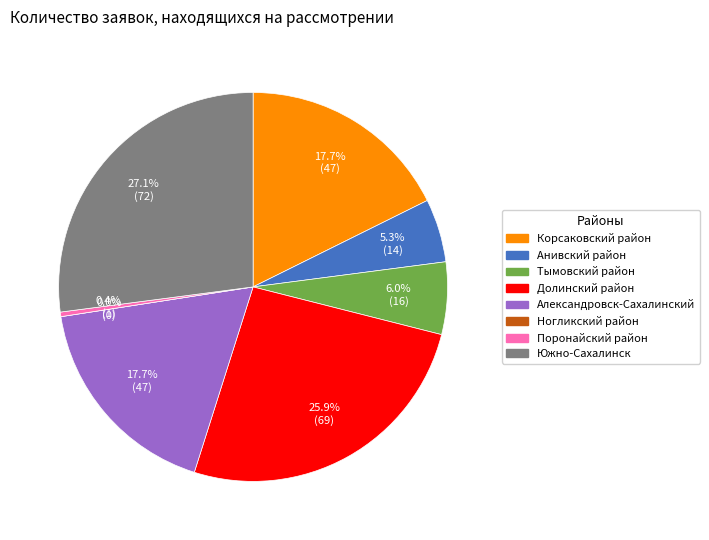

Do Корсаковский район and Александровск-Сахалинский together represent more than half of the pie?

No